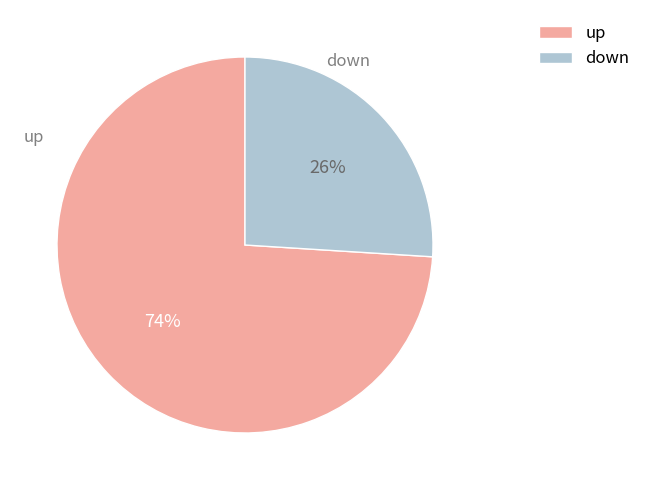

How many segments does this pie chart have?

2